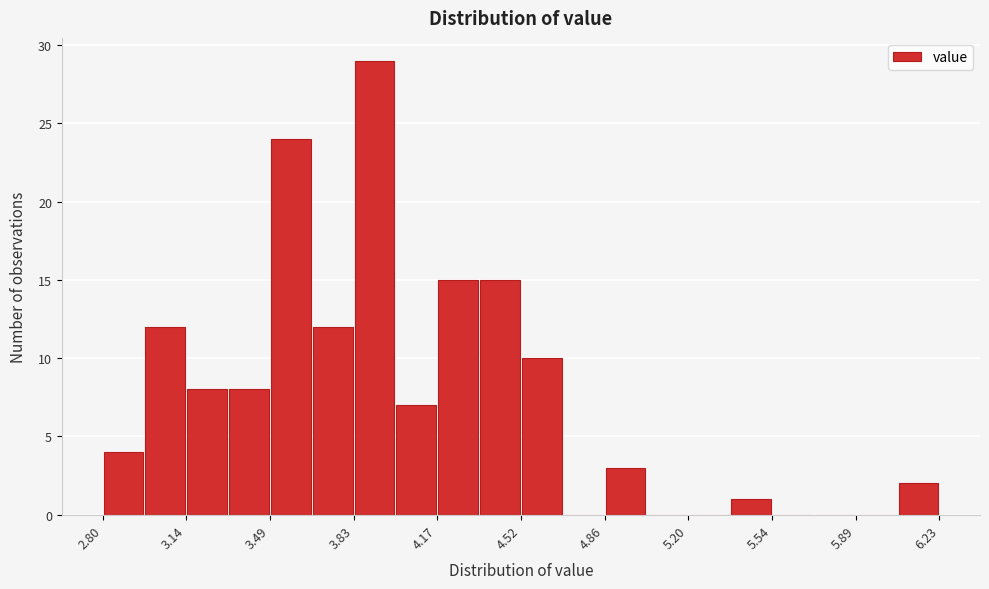

Read against the x-axis, roughly where is the centre of the tallest bar?

3.90